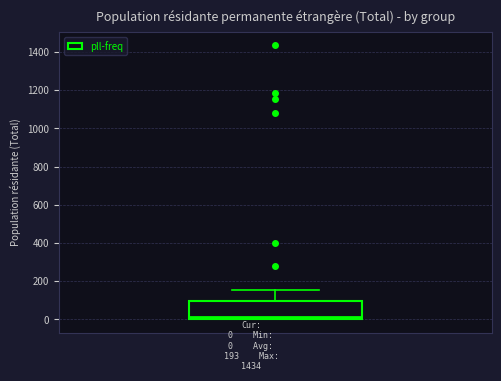

Where is the upper edge of the box on the y-axis? The values are not printed on the chart, so give them approximately, as read against the axis.

100